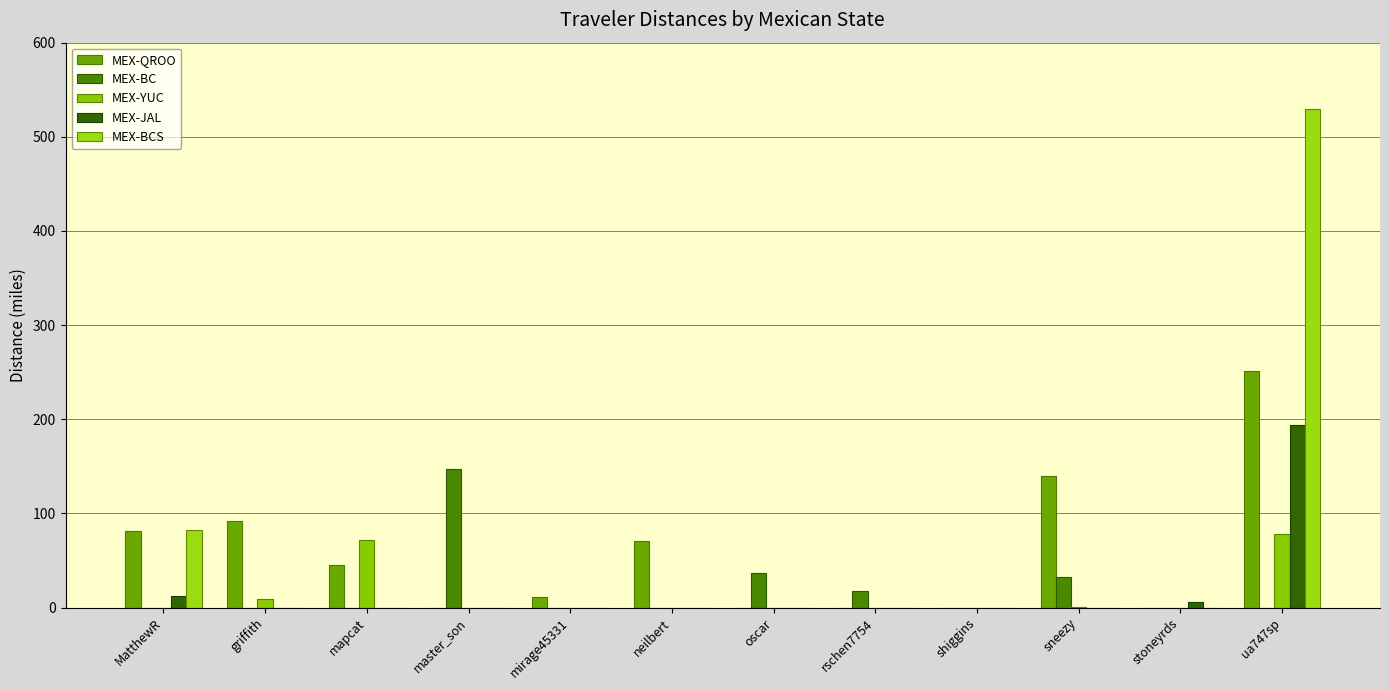

Where is MEX-YUC nearest to the value 39?

griffith